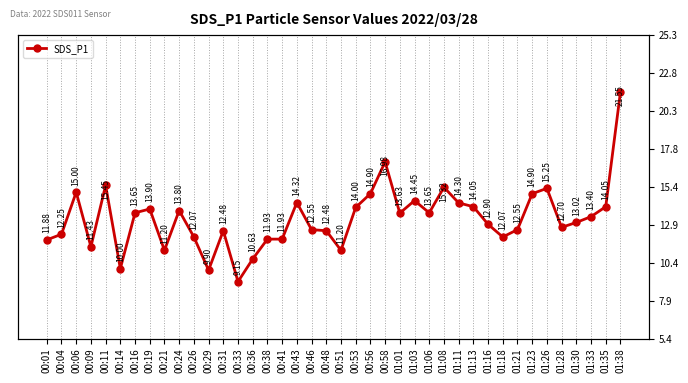

What is the greatest value displayed?

21.6